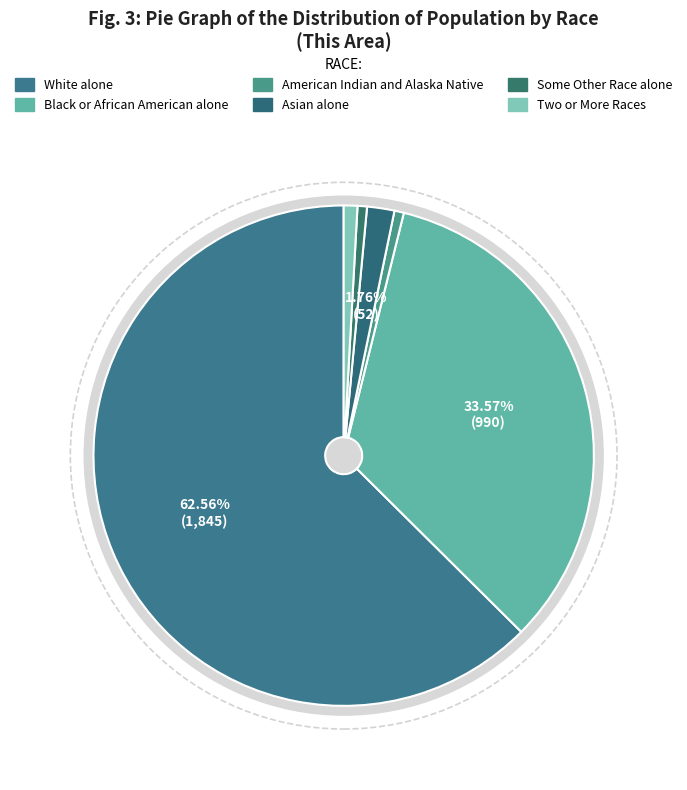

Is it true that American Indian and Alaska Native is 1% of the pie?

True